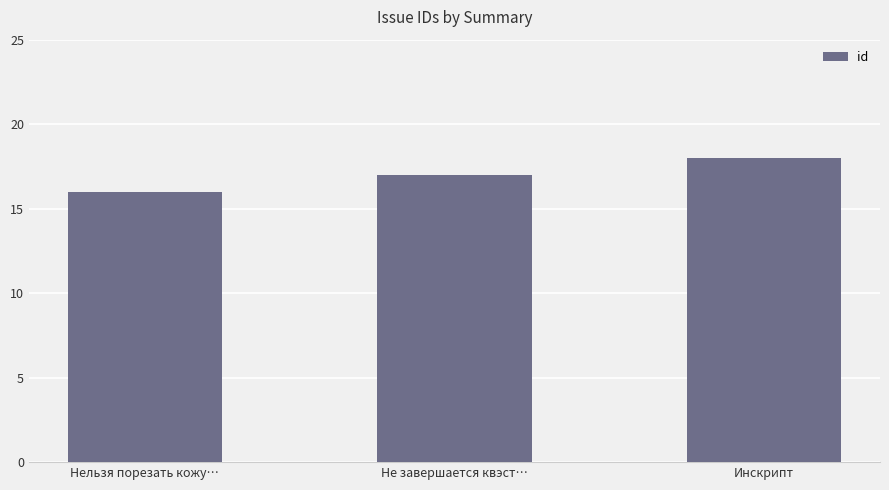

Between Инскрипт and Не завершается квэст…, which is larger?

Инскрипт